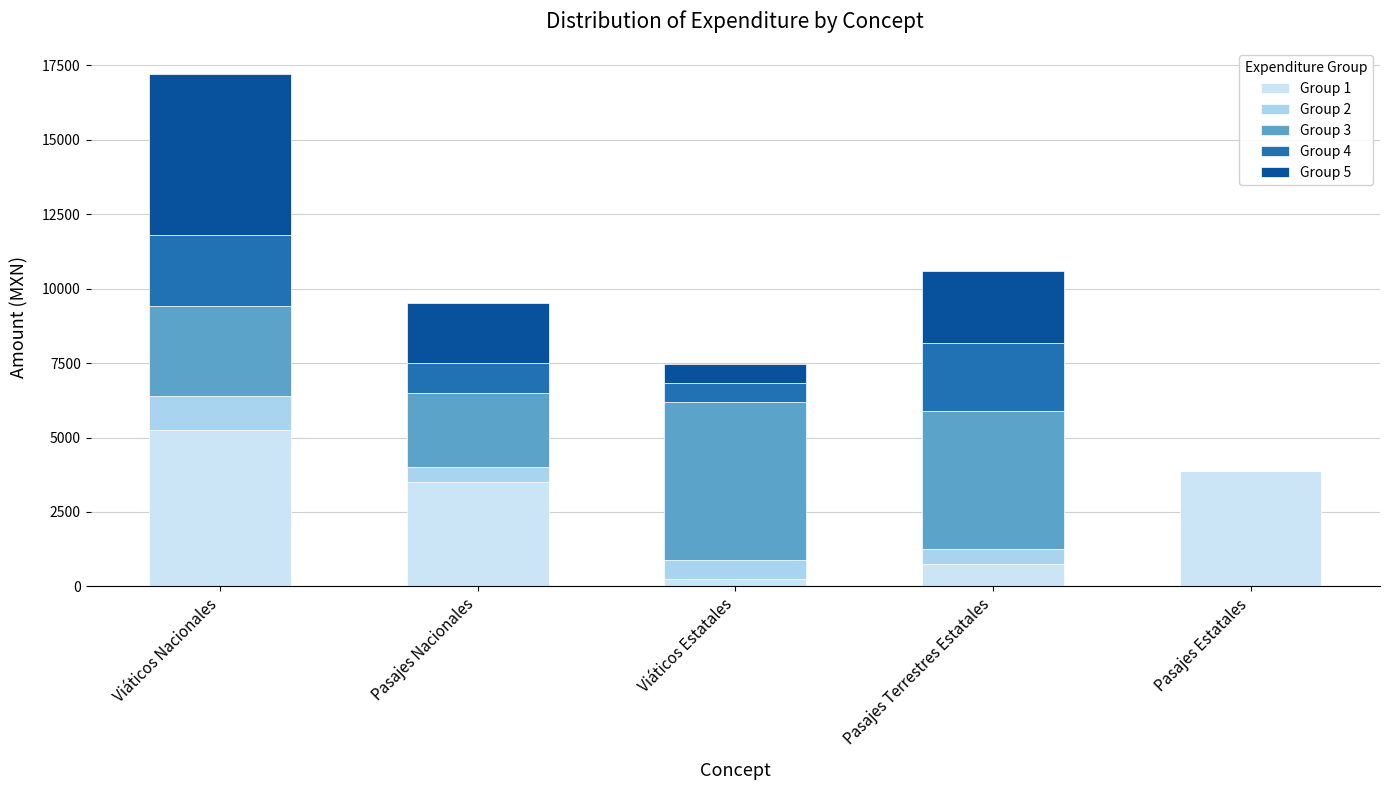

What is the sum of the Group 1 values at Pasajes Nacionales and Pasajes Terrestres Estatales?

4240.6